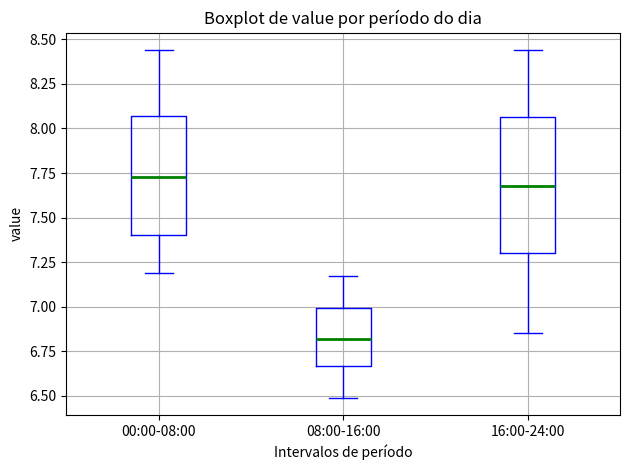

Reading left to right, read every box against the y-axis: the position of its median line, the range the box covers, and the ends of its whiskers. The values are not printed on the chart, so give them approximately, as read against the axis.

00:00-08:00: median 7.75, box 7.40 to 8.05, whiskers 7.20 to 8.45
08:00-16:00: median 6.80, box 6.65 to 7.00, whiskers 6.50 to 7.15
16:00-24:00: median 7.70, box 7.30 to 8.05, whiskers 6.85 to 8.45